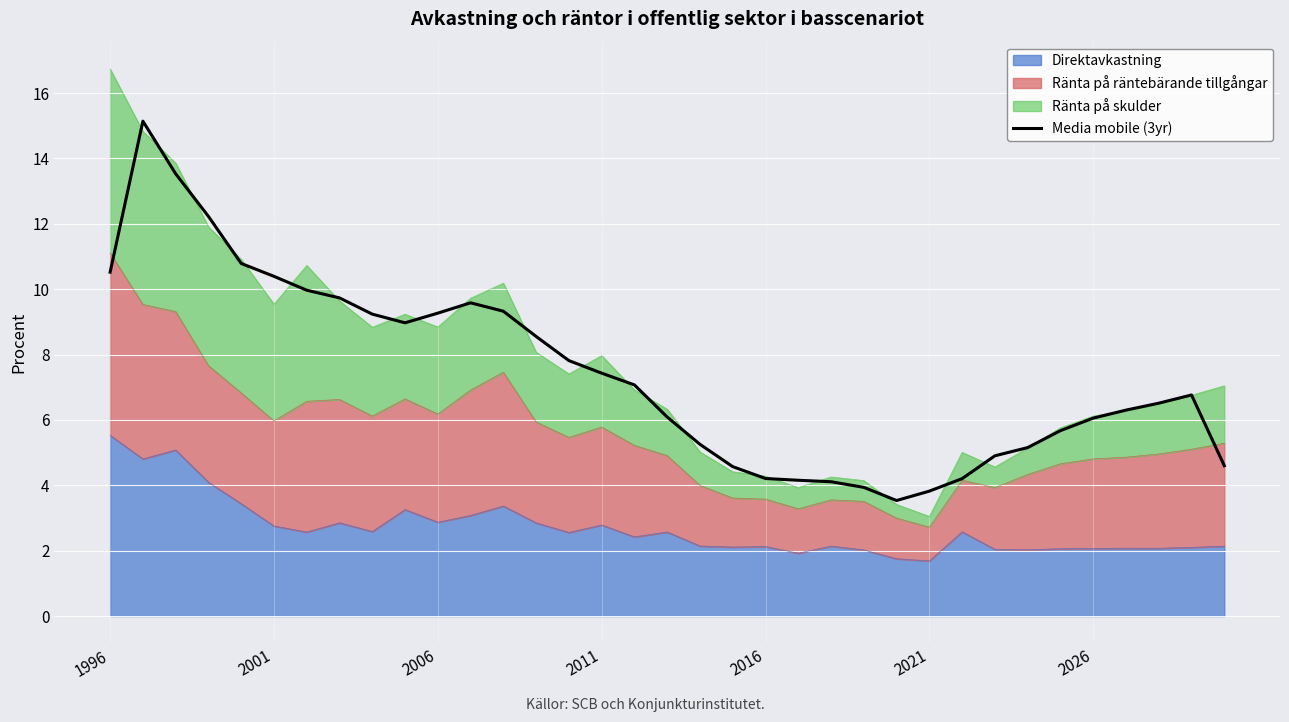

How many values exceed 6?

22